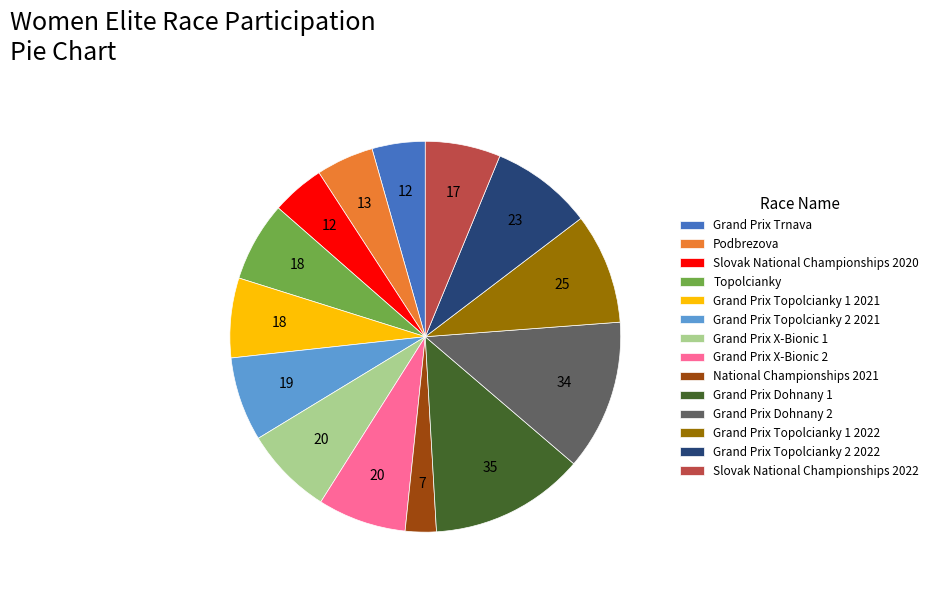

Does Grand Prix Topolcianky 1 2022 account for over 50% of the chart?

No